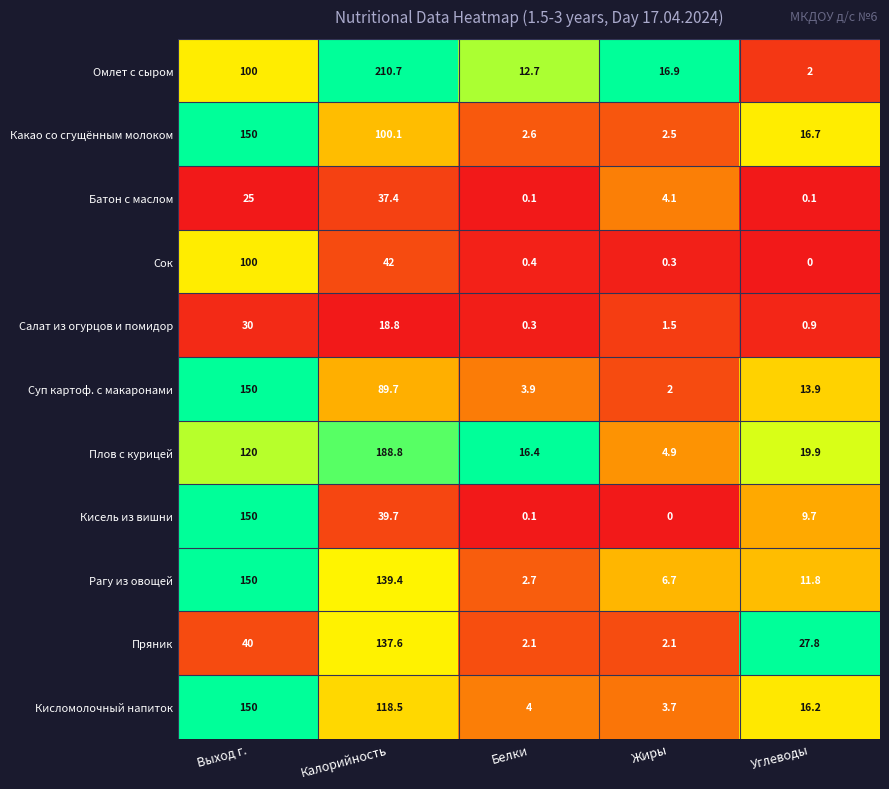

At which category is the sum across all series the highest?

Выход г.